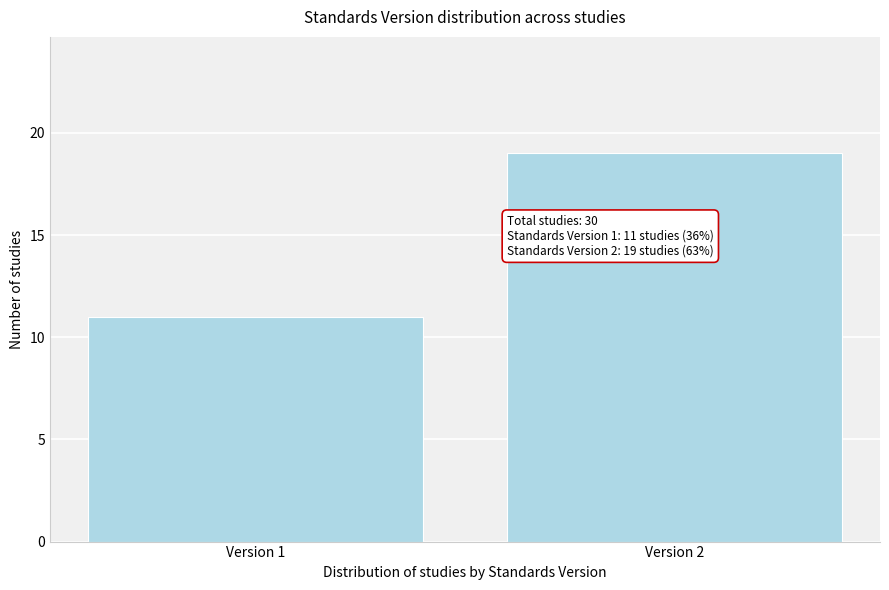

Reading left to right, what are all the values shown in this chart?

11	19